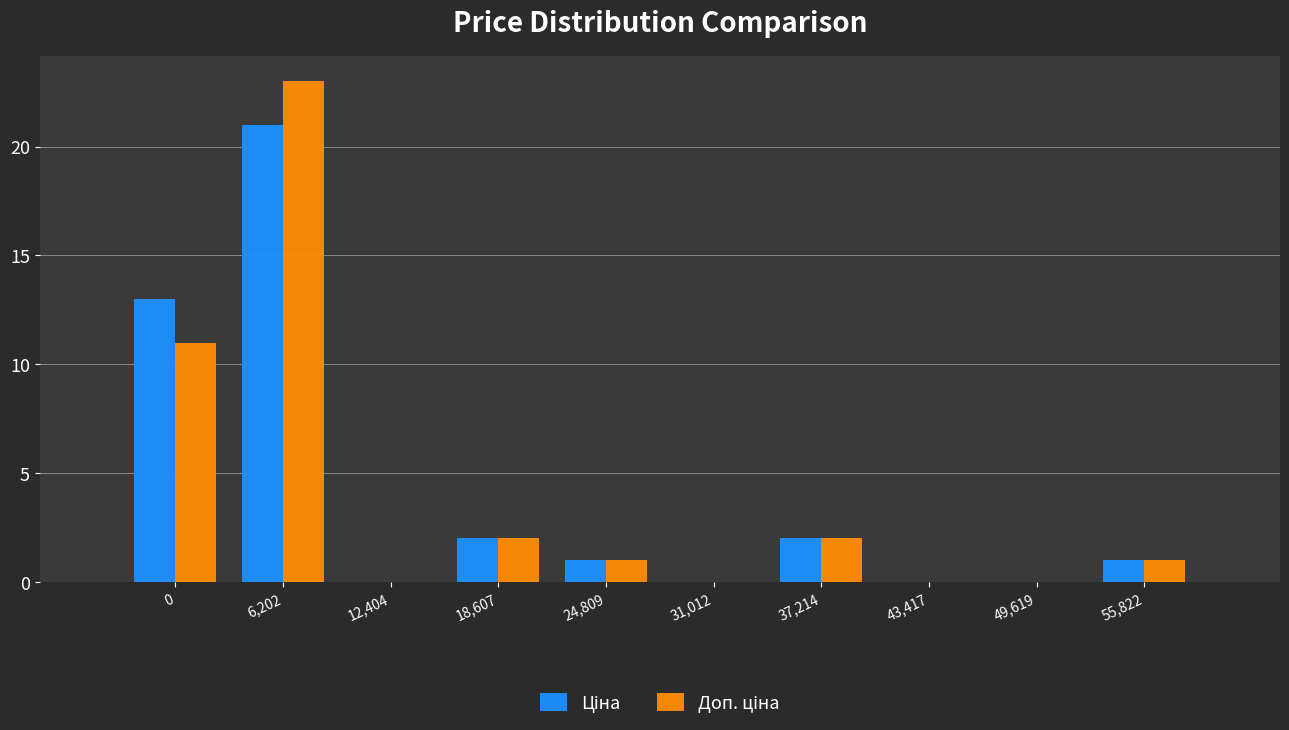

What is the maximum value shown in the chart?

23